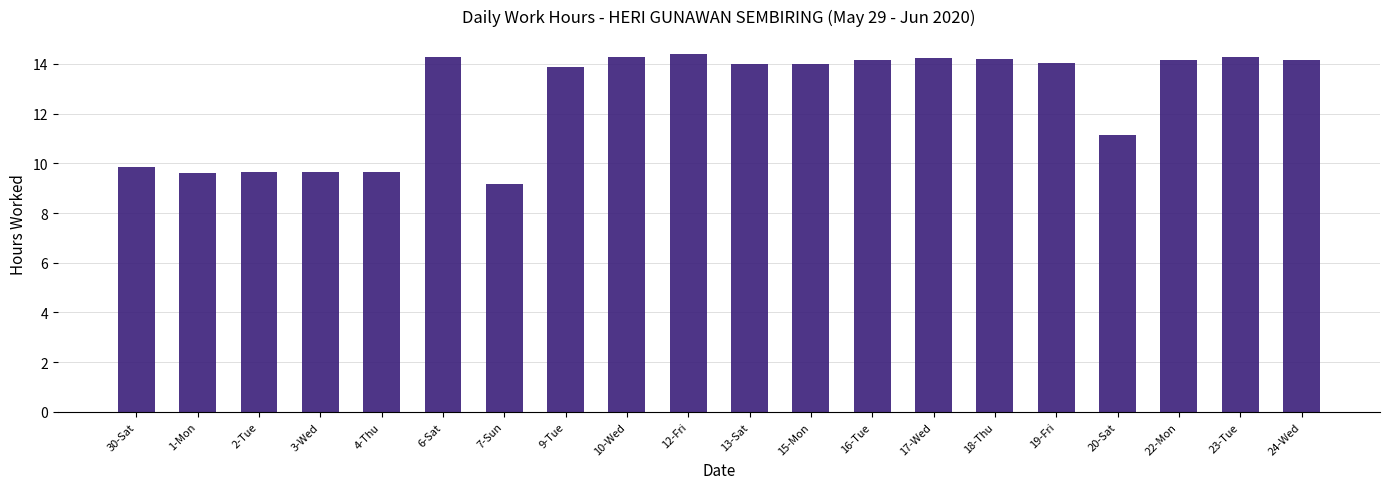

Where is the data nearest to the value 11?

20-Sat